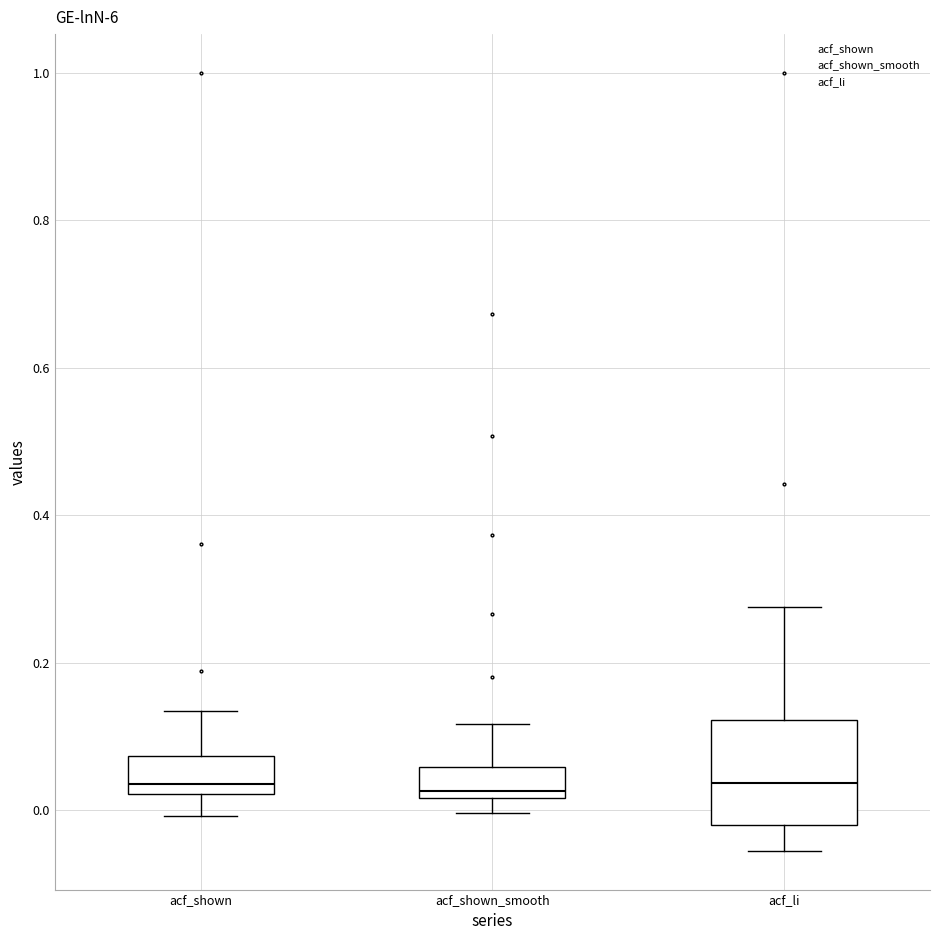

Reading left to right, read every box against the y-axis: the position of its median line, the range the box covers, and the ends of its whiskers. The values are not printed on the chart, so give them approximately, as read against the axis.

acf_shown: median 0.04, box 0.02 to 0.08, whiskers 0.00 to 0.14
acf_shown_smooth: median 0.02 (just above the box's lower edge), box 0.02 to 0.06, whiskers 0.00 to 0.12
acf_li: median 0.04, box -0.02 to 0.12, whiskers -0.06 to 0.28